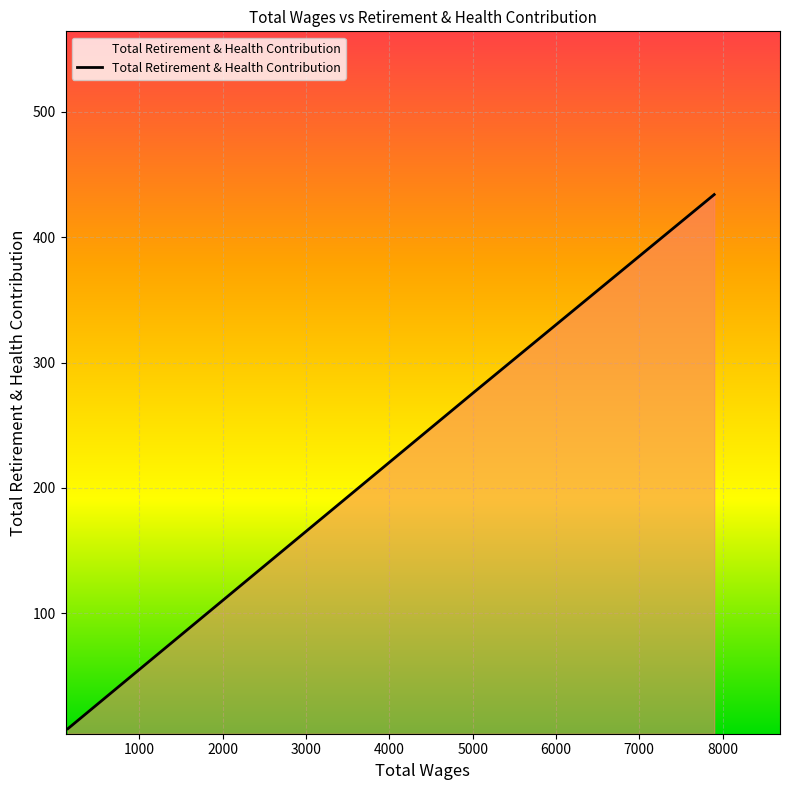

What is the maximum value shown in the chart?

434